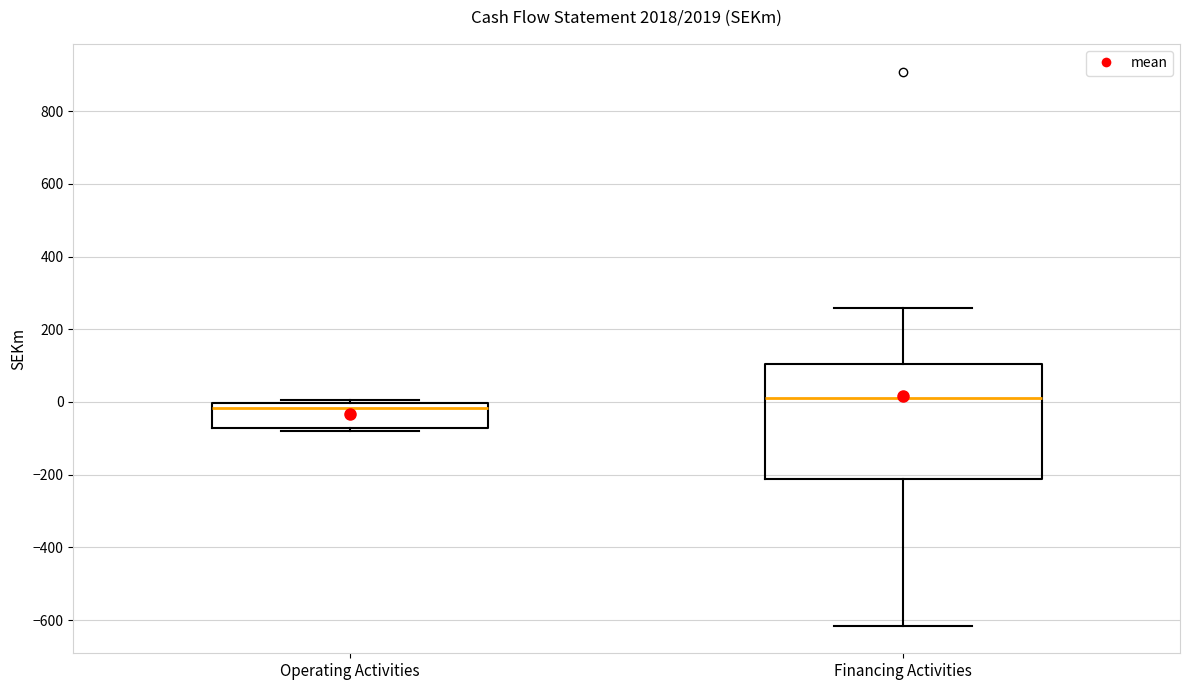

Reading left to right, read every box against the y-axis: the position of its median line, the range the box covers, and the ends of its whiskers. The values are not printed on the chart, so give them approximately, as read against the axis.

Operating Activities: median -20, box -80 to 0, whiskers -80 (just below the box's lower edge) to 0 (just above the box's upper edge)
Financing Activities: median 20, box -220 to 100, whiskers -620 to 260